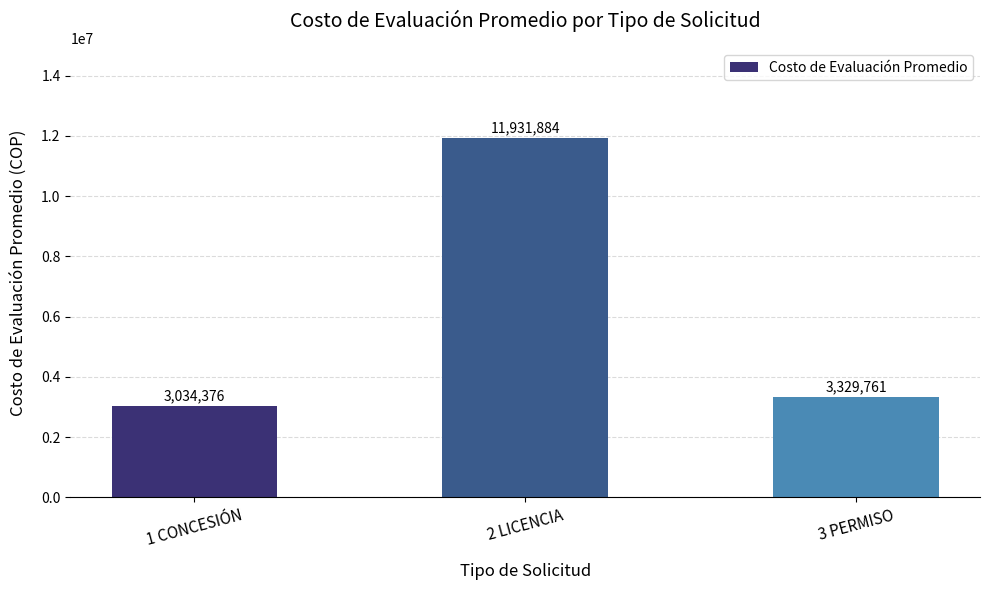

Reading left to right, transcribe all the data shown in this chart.

1 CONCESIÓN=3034376	2 LICENCIA=11931884	3 PERMISO=3329761